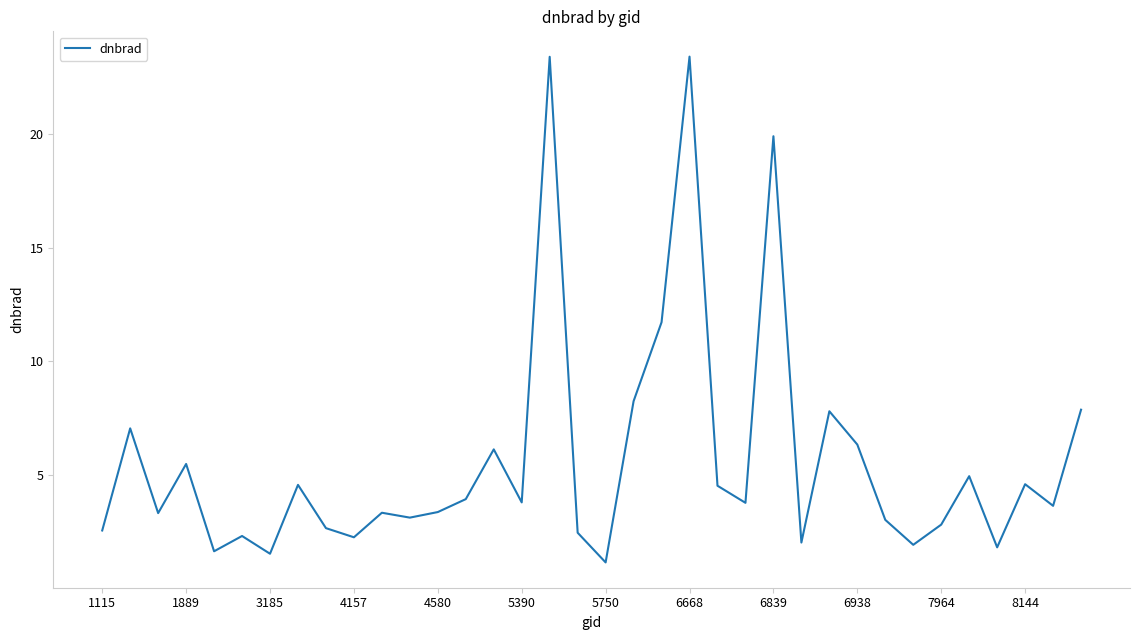

What is the maximum value shown in the chart?

23.4